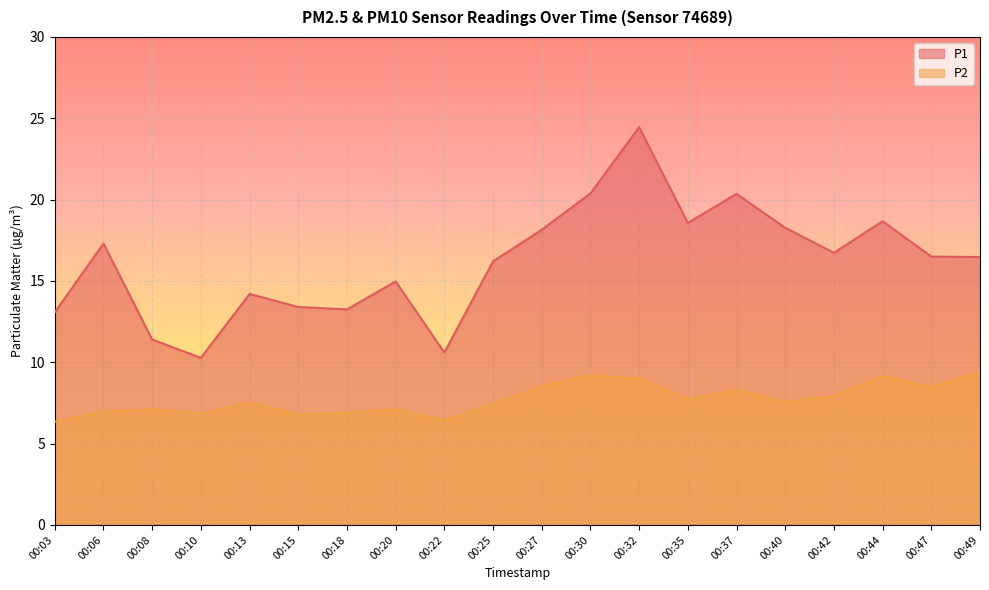

Reading left to right, extract all data points from this chart.

P1: 13.1	17.3	11.4	10.3	14.2	13.4	13.2	15.0	10.6	16.2	18.1	20.4	24.4	18.6	20.4	18.3	16.7	18.7	16.5	16.5
P2: 6.3	7.0	7.1	6.8	7.5	6.8	6.9	7.1	6.4	7.4	8.5	9.2	9.0	7.7	8.3	7.6	7.9	9.1	8.5	9.4